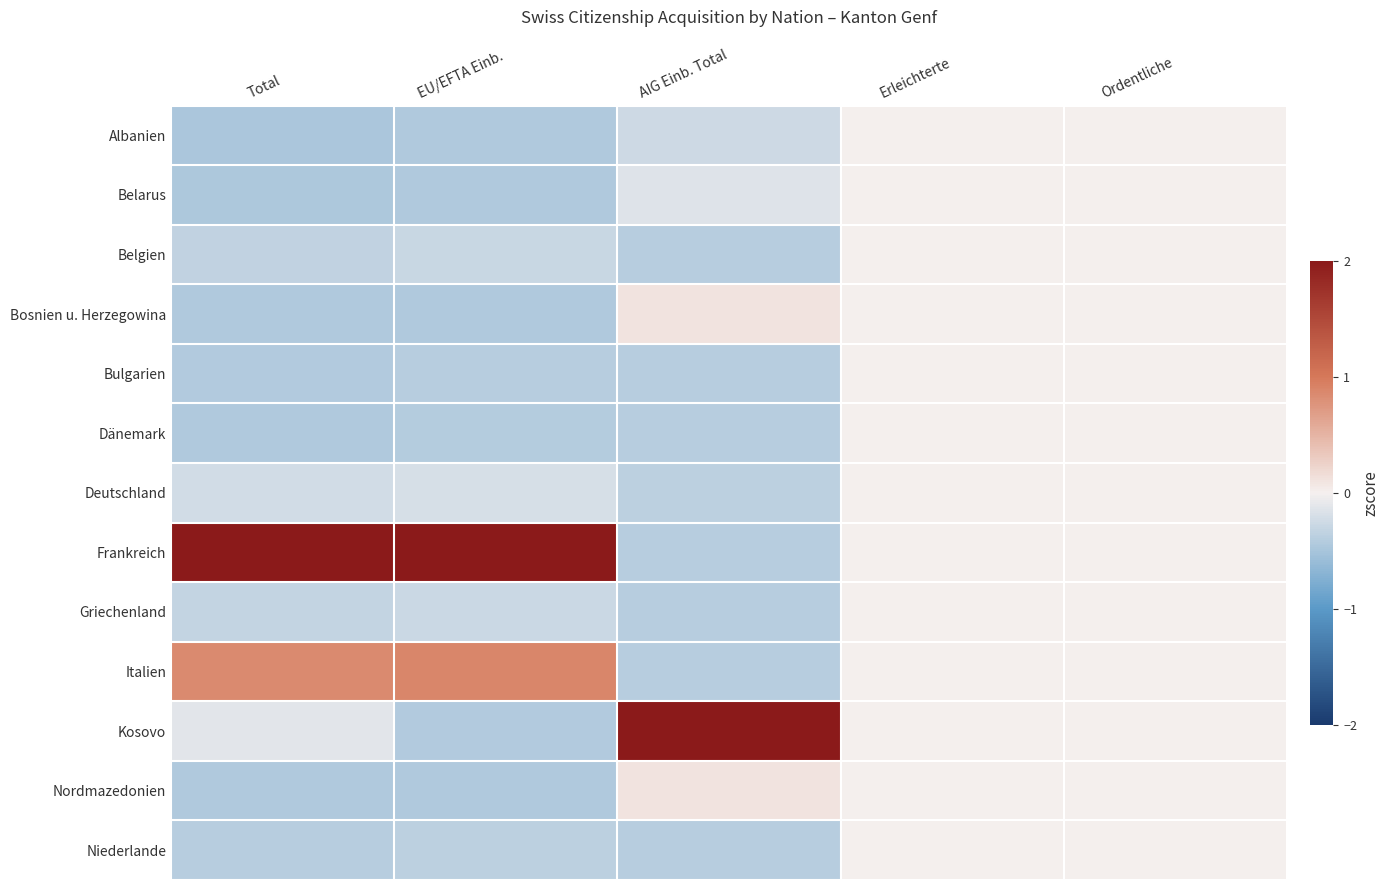

Reading left to right, transcribe all the data shown in this chart.

Albanien: Total=-0.5	EU/EFTA Einb.=-0.4	AIG Einb. Total=-0.3	Erleichterte=0.0	Ordentliche=0.0
Belarus: Total=-0.5	EU/EFTA Einb.=-0.4	AIG Einb. Total=-0.1	Erleichterte=0.0	Ordentliche=0.0
Belgien: Total=-0.3	EU/EFTA Einb.=-0.3	AIG Einb. Total=-0.4	Erleichterte=0.0	Ordentliche=0.0
Bosnien u. Herzegowina: Total=-0.4	EU/EFTA Einb.=-0.4	AIG Einb. Total=0.1	Erleichterte=0.0	Ordentliche=0.0
Bulgarien: Total=-0.4	EU/EFTA Einb.=-0.4	AIG Einb. Total=-0.4	Erleichterte=0.0	Ordentliche=0.0
Dänemark: Total=-0.5	EU/EFTA Einb.=-0.4	AIG Einb. Total=-0.4	Erleichterte=0.0	Ordentliche=0.0
Deutschland: Total=-0.2	EU/EFTA Einb.=-0.2	AIG Einb. Total=-0.4	Erleichterte=0.0	Ordentliche=0.0
Frankreich: Total=2.0	EU/EFTA Einb.=2.0	AIG Einb. Total=-0.4	Erleichterte=0.0	Ordentliche=0.0
Griechenland: Total=-0.3	EU/EFTA Einb.=-0.3	AIG Einb. Total=-0.4	Erleichterte=0.0	Ordentliche=0.0
Italien: Total=0.9	EU/EFTA Einb.=0.9	AIG Einb. Total=-0.4	Erleichterte=0.0	Ordentliche=0.0
Kosovo: Total=-0.1	EU/EFTA Einb.=-0.4	AIG Einb. Total=2.0	Erleichterte=0.0	Ordentliche=0.0
Nordmazedonien: Total=-0.4	EU/EFTA Einb.=-0.4	AIG Einb. Total=0.1	Erleichterte=0.0	Ordentliche=0.0
Niederlande: Total=-0.4	EU/EFTA Einb.=-0.4	AIG Einb. Total=-0.4	Erleichterte=0.0	Ordentliche=0.0